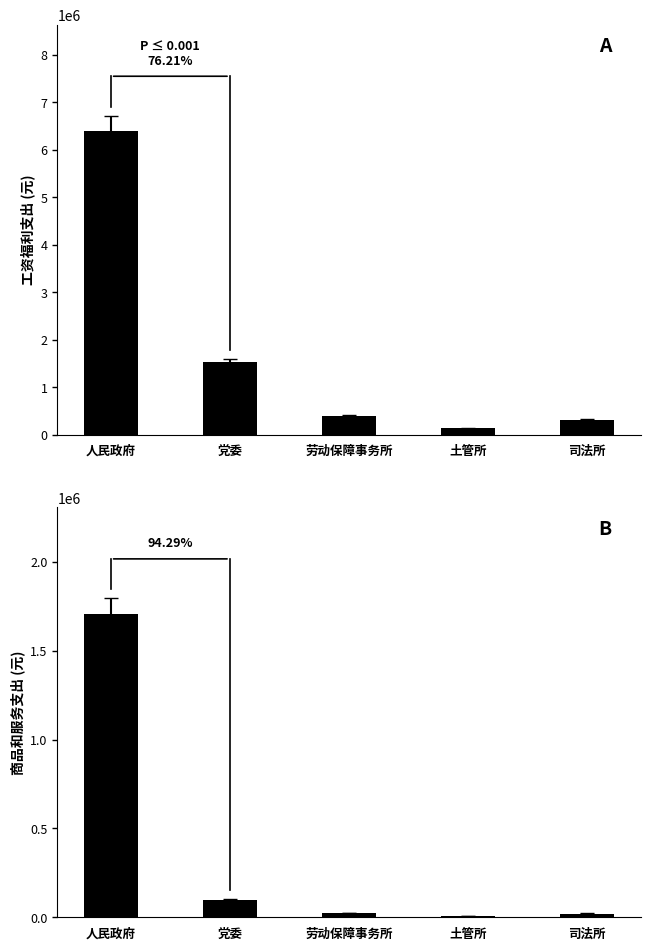

What is the label of the 1st bar from the left?

人民政府